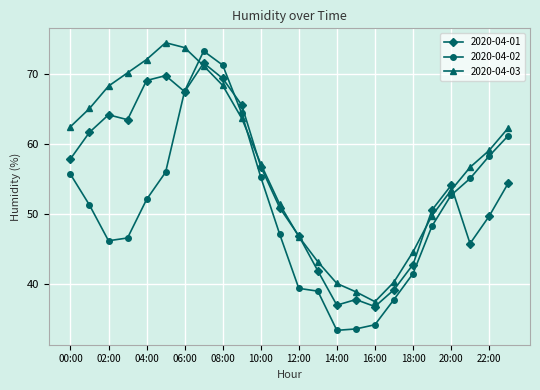

Rank the series by their average value, from lowest to highest.

2020-04-02, 2020-04-01, 2020-04-03